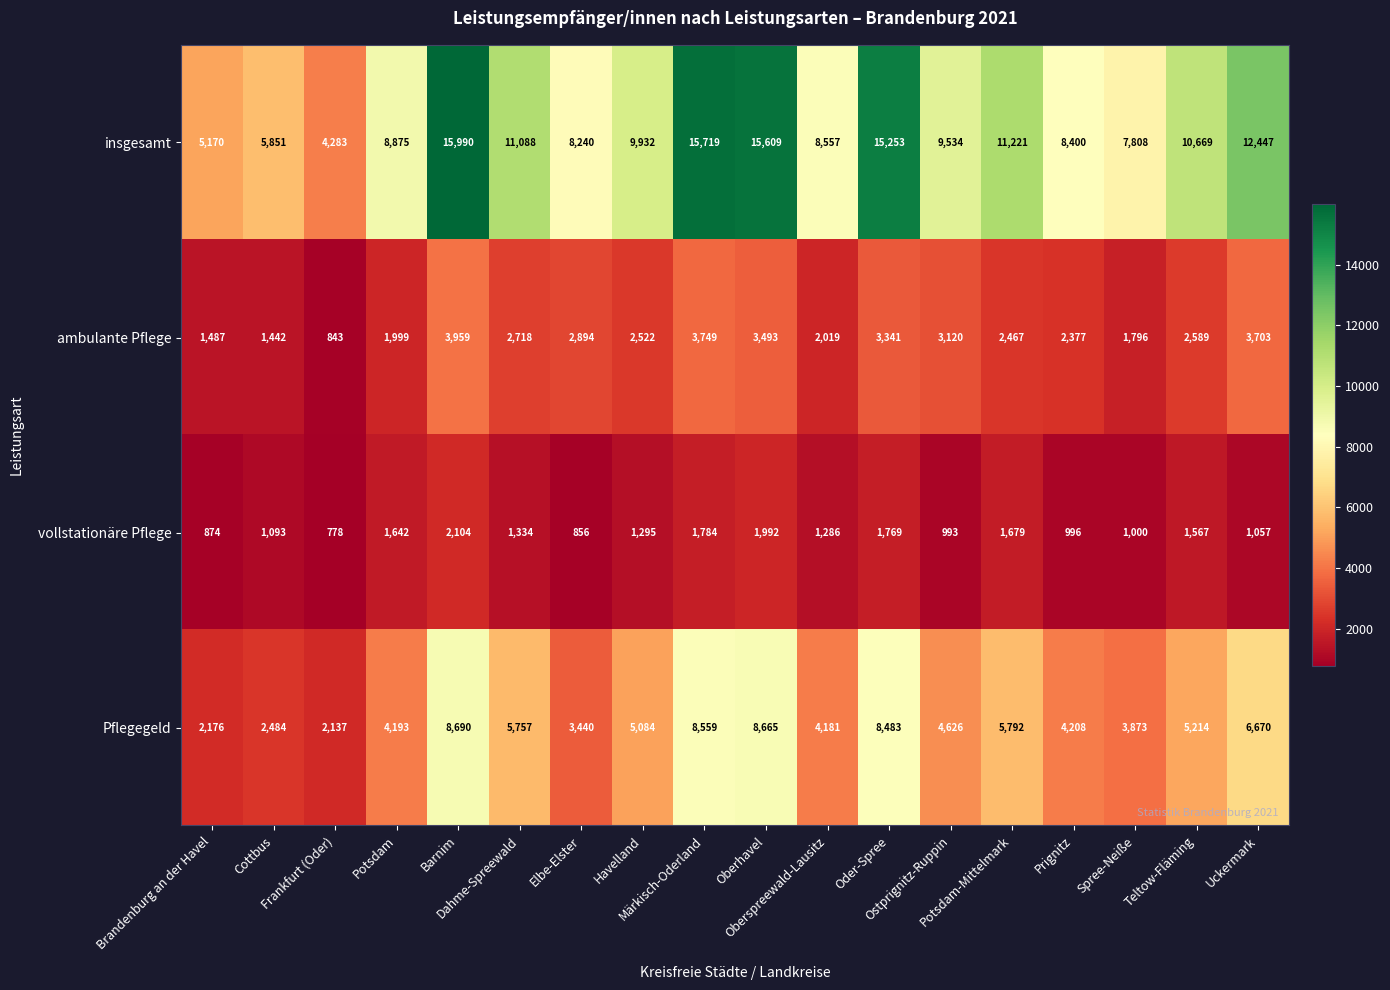

What is the smallest value displayed?

778